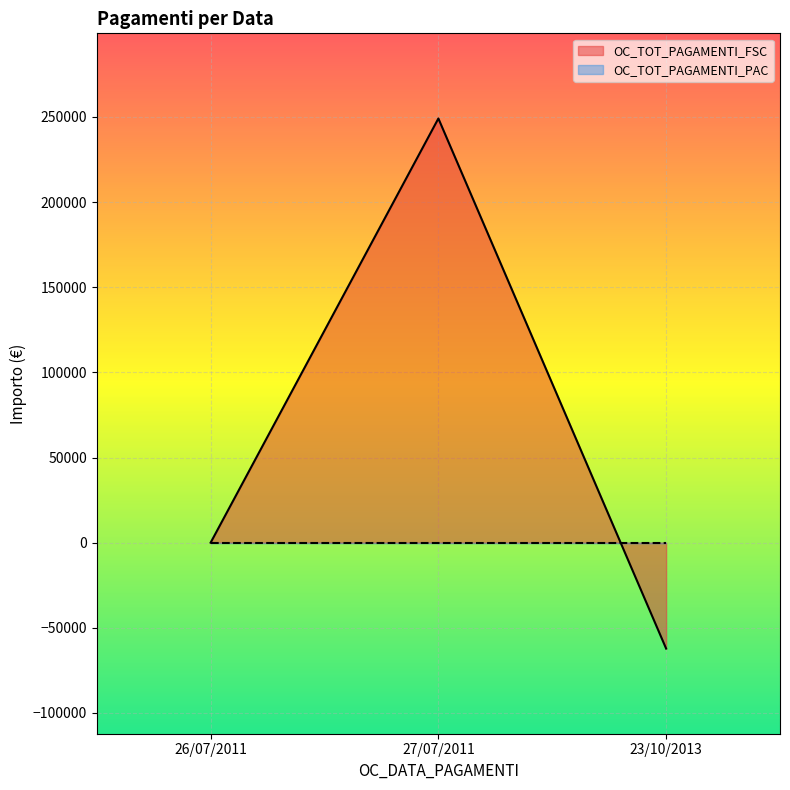

Does the chart display data point markers on the line(s)?

No